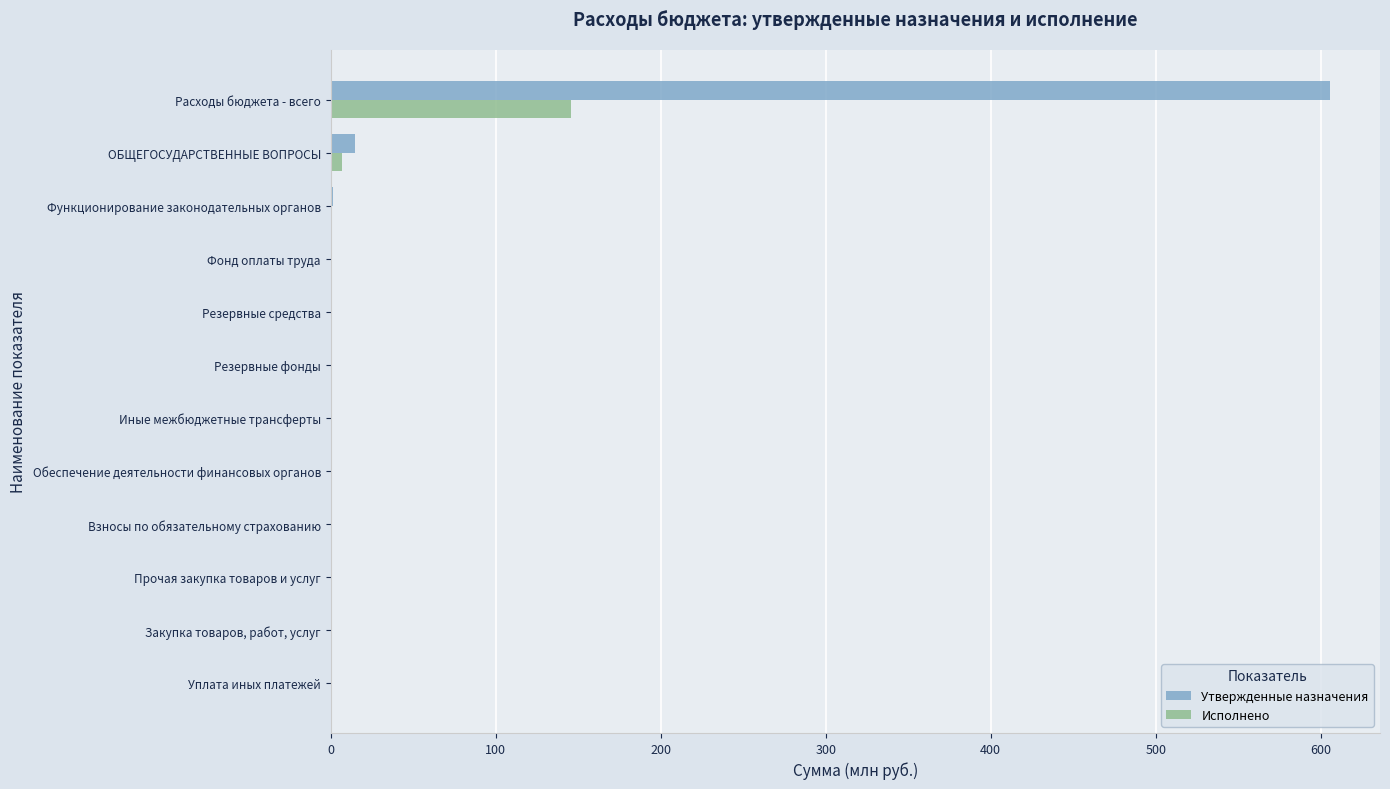

At which category is the sum across all series the highest?

Расходы бюджета - всего